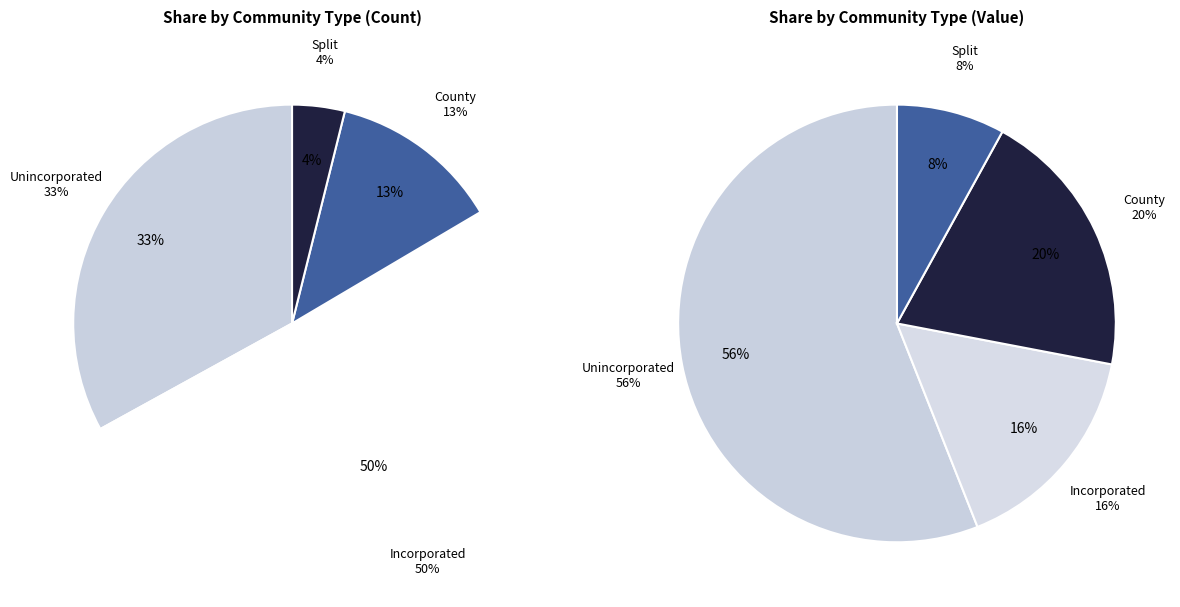

How many slices are in this pie chart?

4